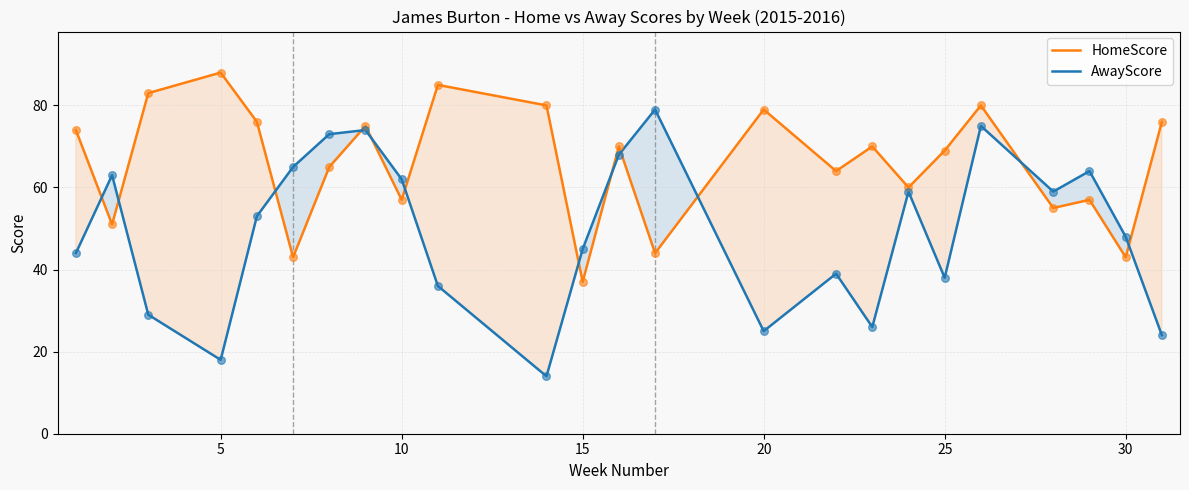

What is the total value across all series at 15?

82